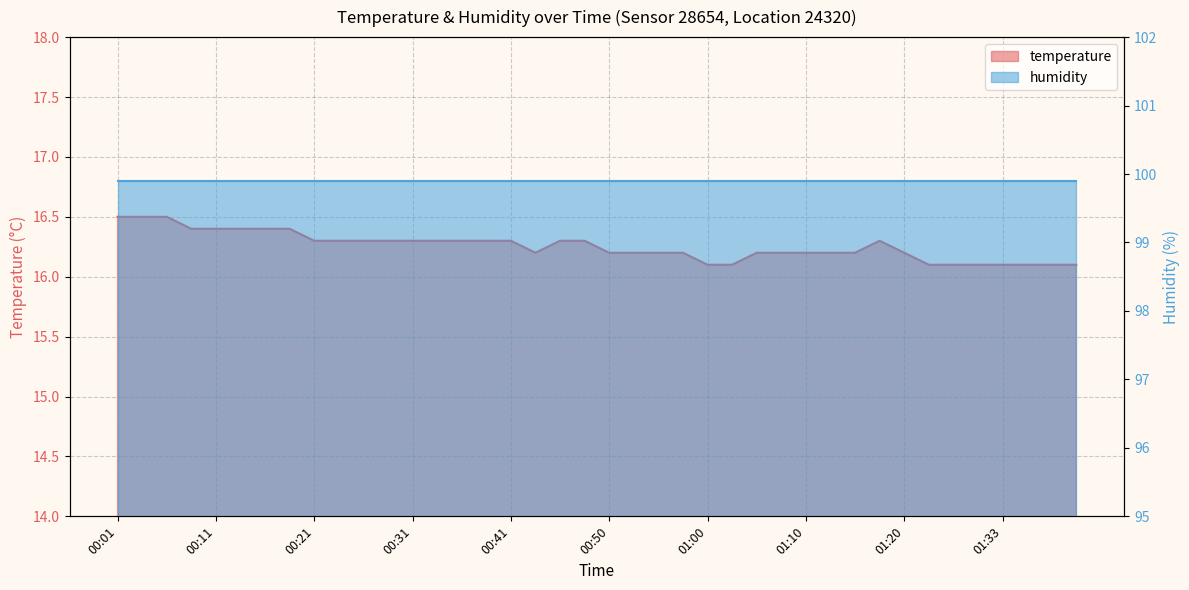

What is the ratio of the value at 00:21 to the value at 01:26?

1.0